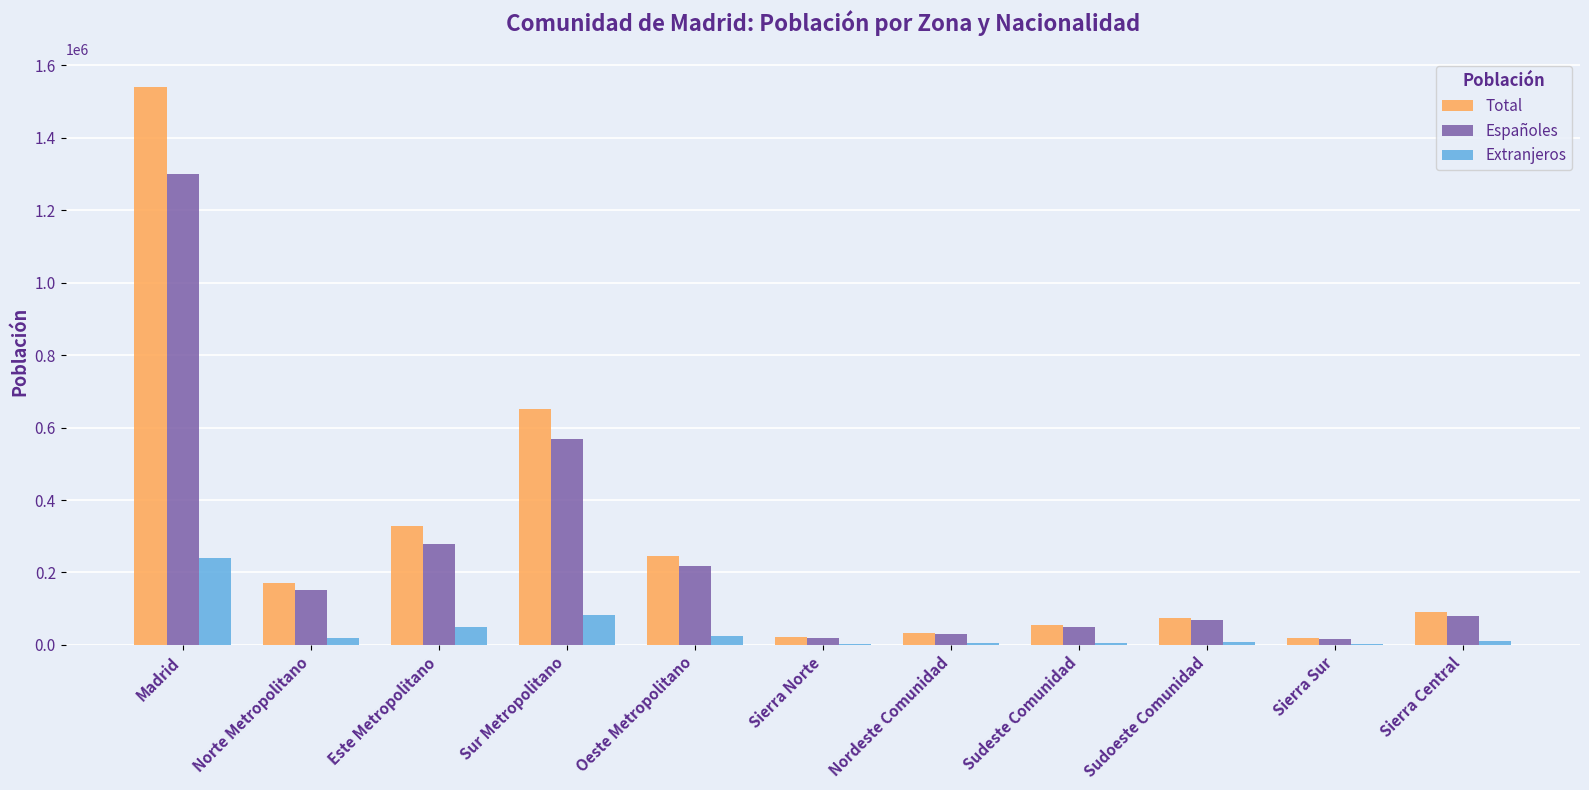

Which series changed the most between Norte Metropolitano and Este Metropolitano?

Total